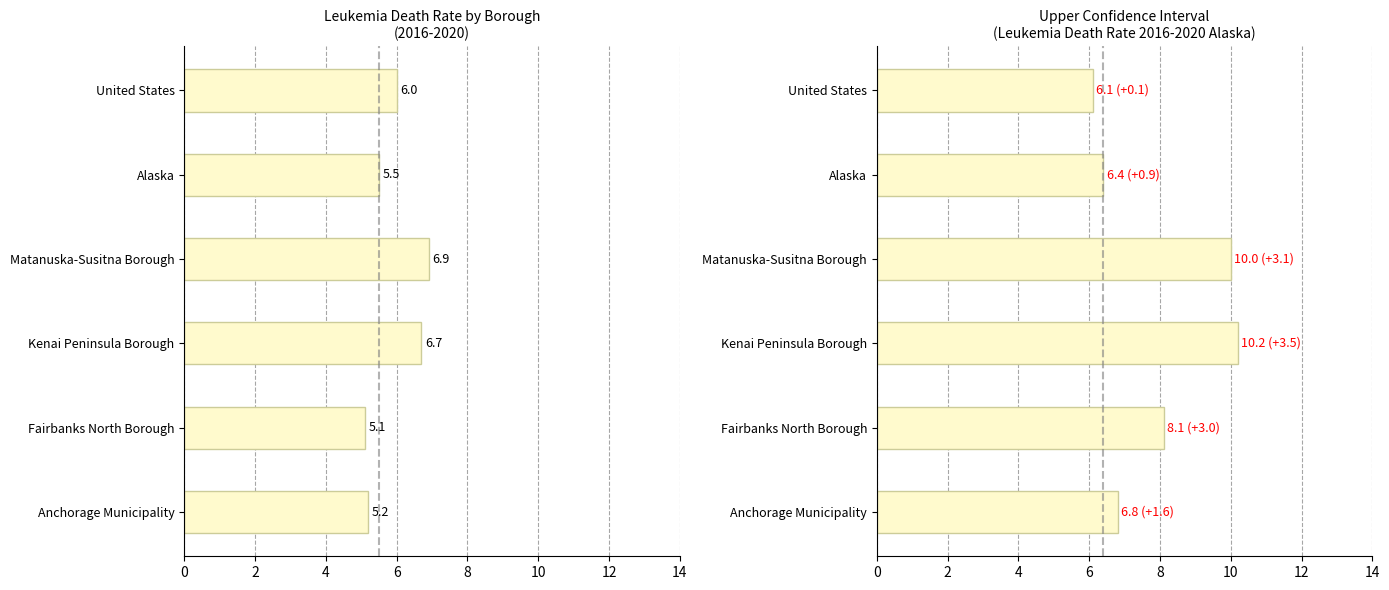

Which series has the largest range (max minus min)?

Upper CI